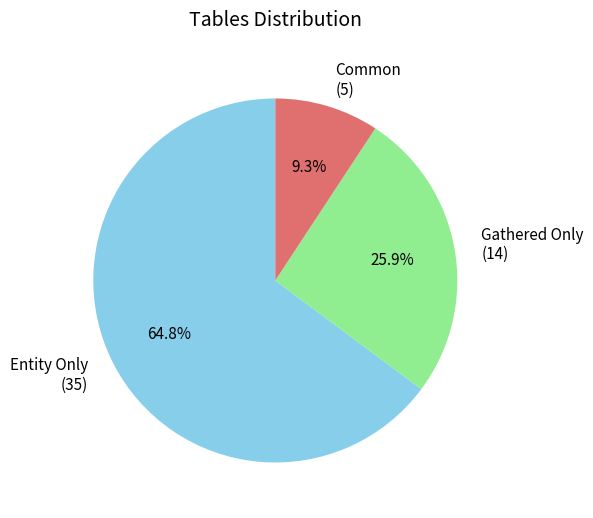

What percentage is NOT represented by Common (5)?

90.7%